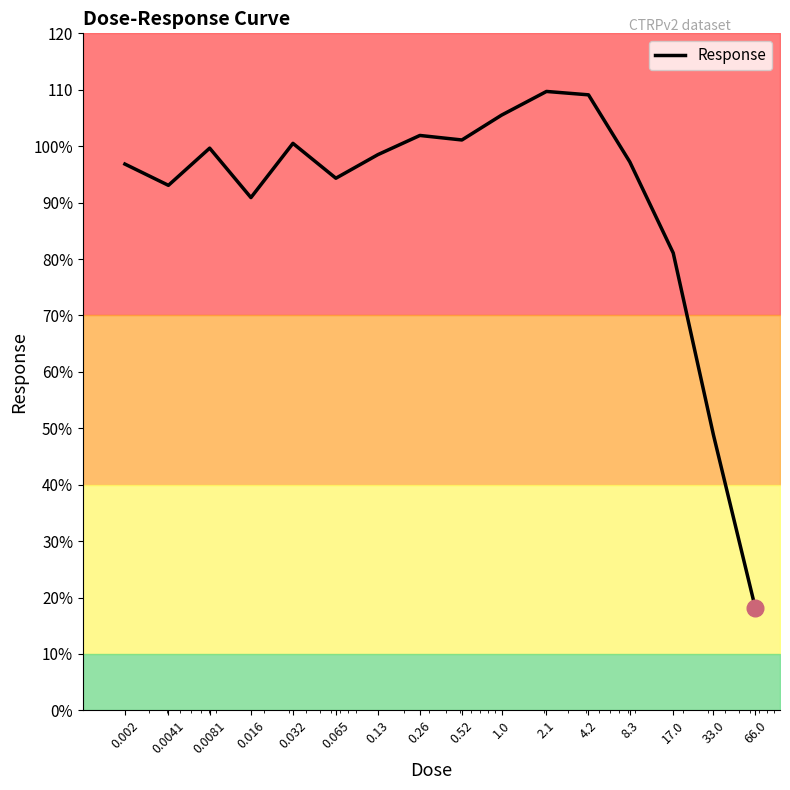

How many distinct data groups are displayed?

1